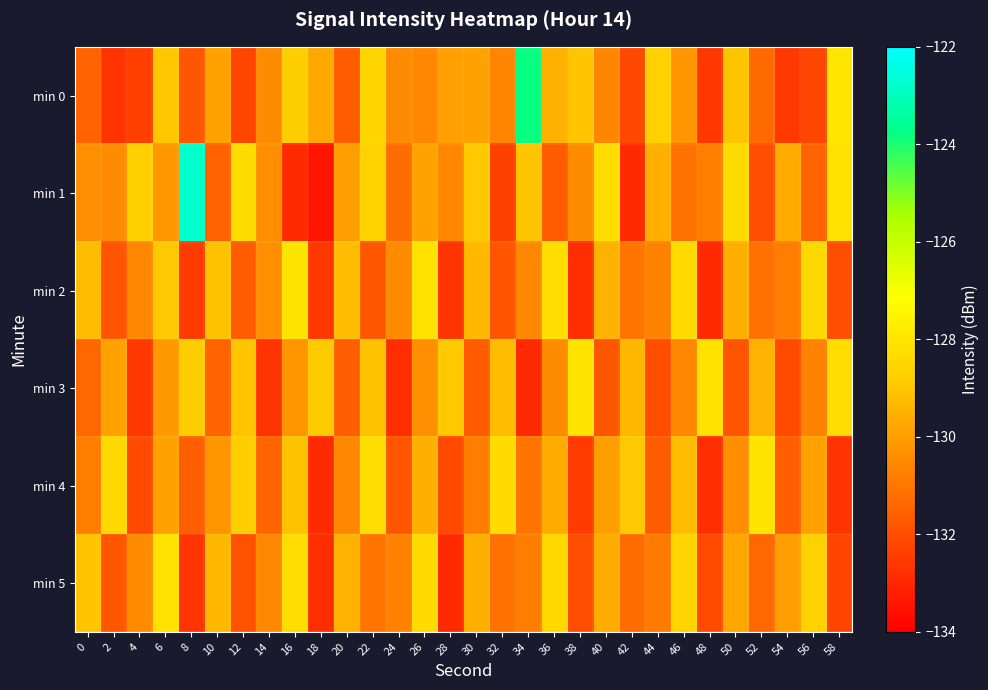

Which series changed the most between 6 and 58?

min 5